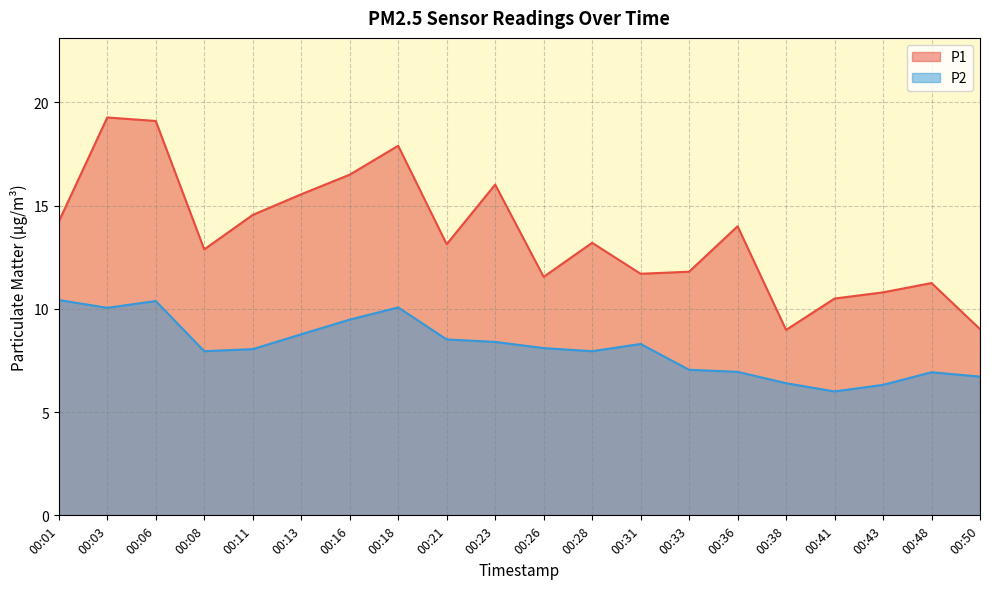

How many lines are shown in the chart?

2